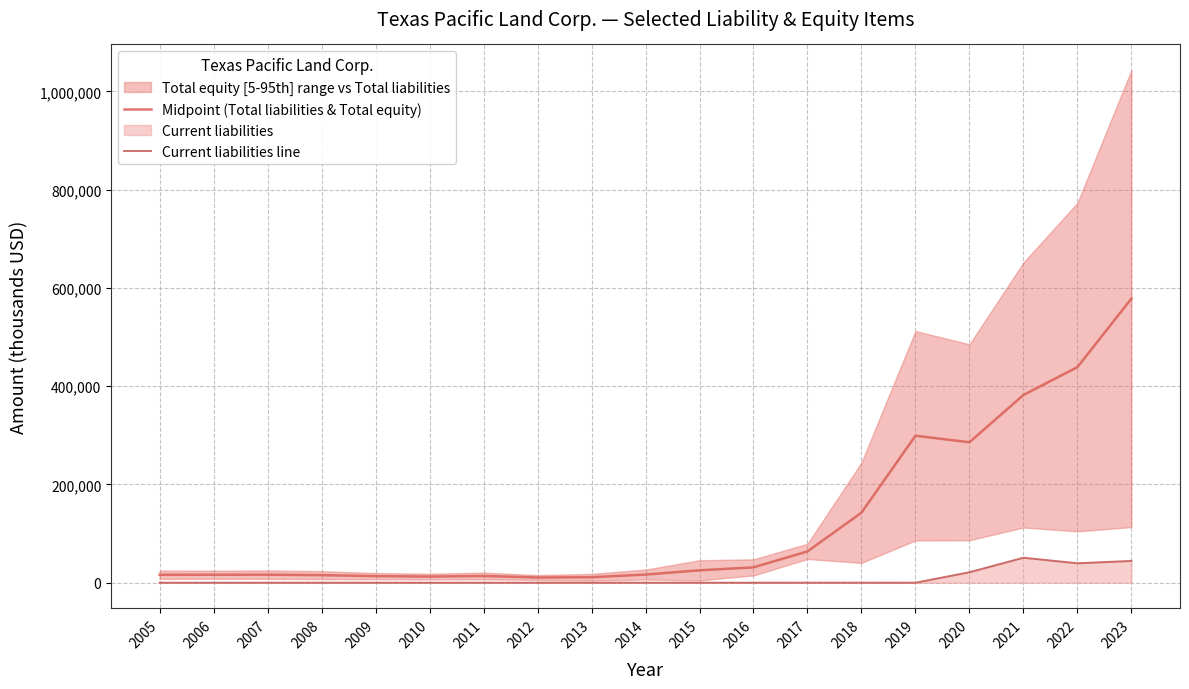

List the series in order of their overall mean, lowest first.

Current liabilities line, Midpoint (Total liabilities & Total equity)